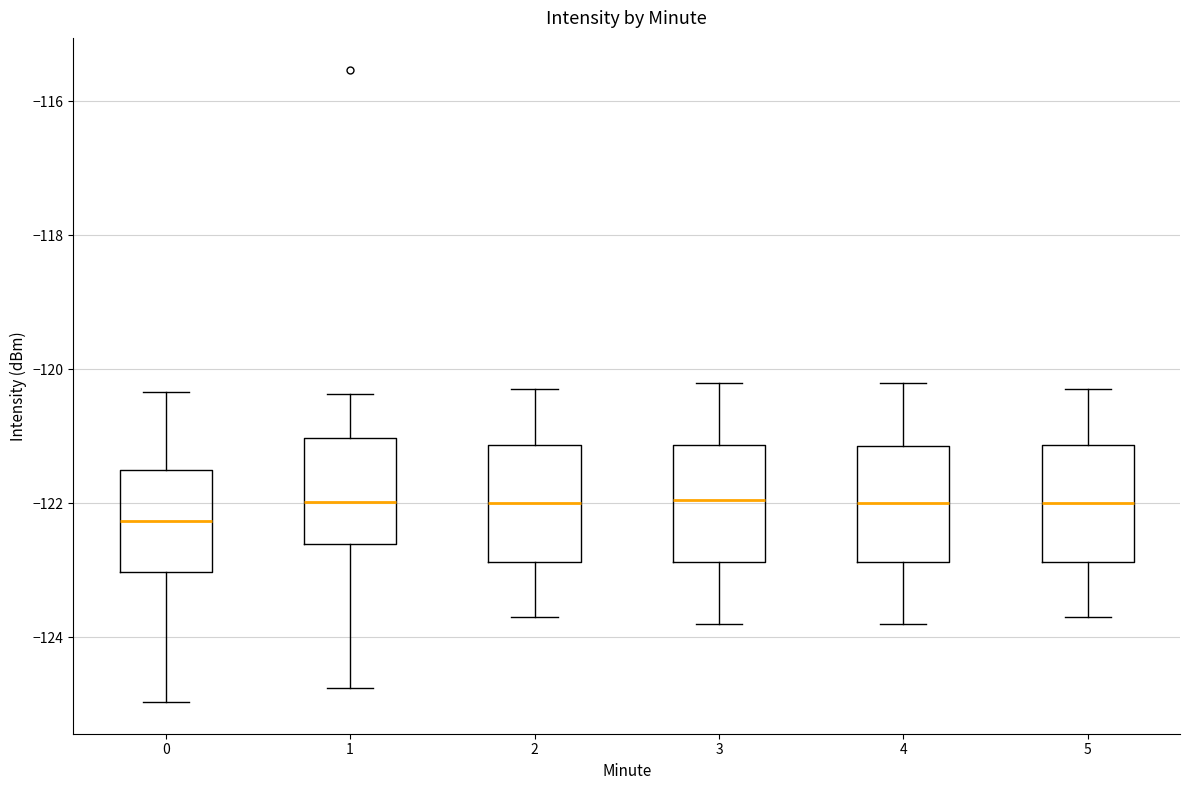

Where is the lower edge of the box at x = 5 on the y-axis? The values are not printed on the chart, so give them approximately, as read against the axis.

-122.8